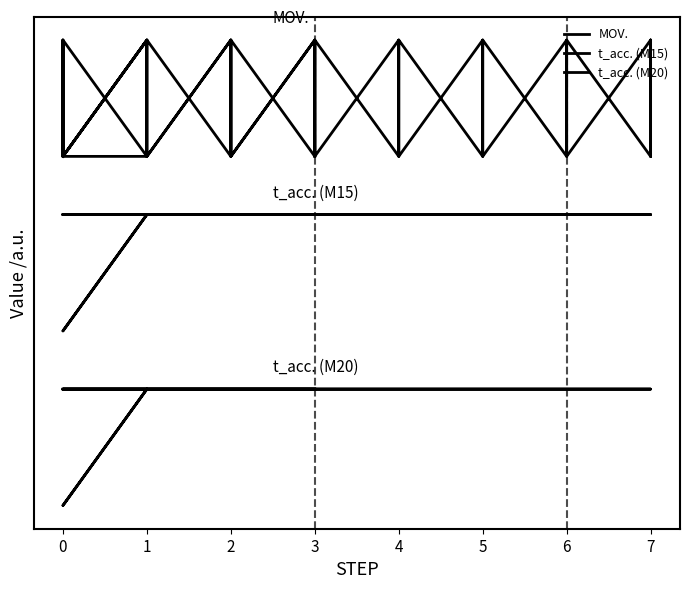

What are all the series names shown in the legend?

MOV., t_acc. (M15), t_acc. (M20)